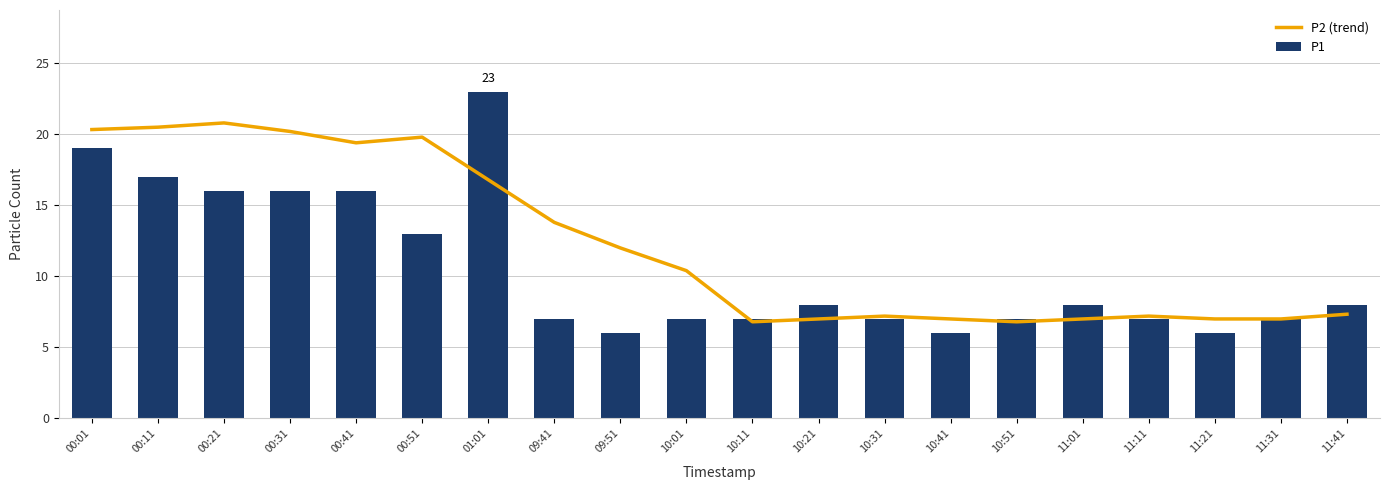

What are all the series names shown in the legend?

P2 (trend), P1